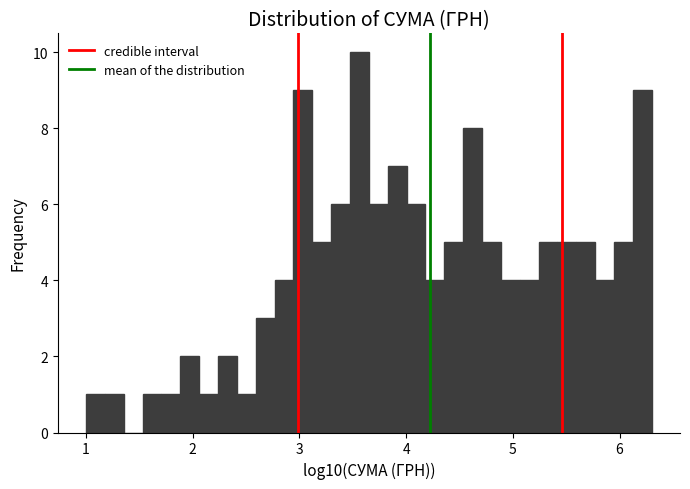

Around what value on the x-axis is the tallest bar? Give the approximate position of its centre, as read against the axis.

3.6